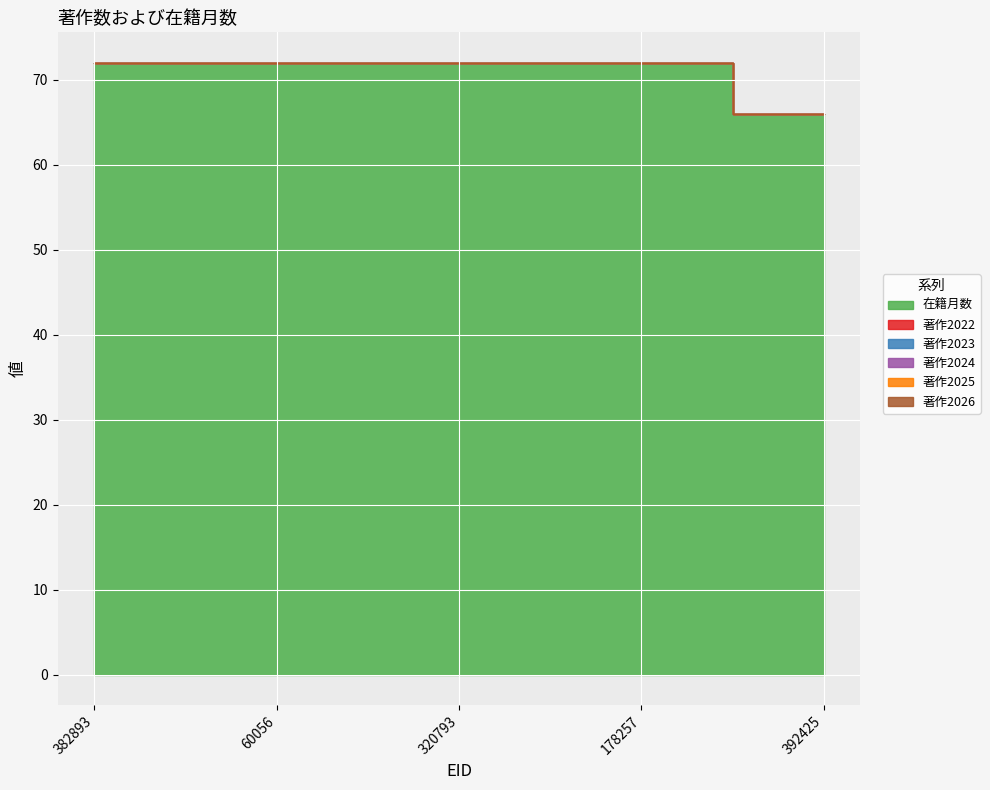

Is the value of 著作2026 at 392425 greater than the value of 著作2022 at 392425?

No